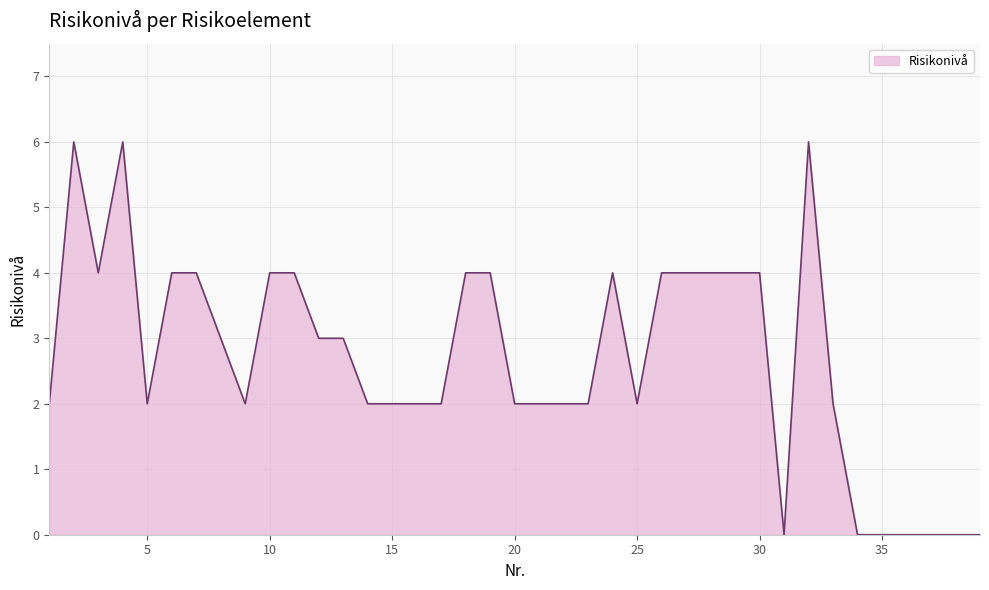

What is the maximum value shown in the chart?

6